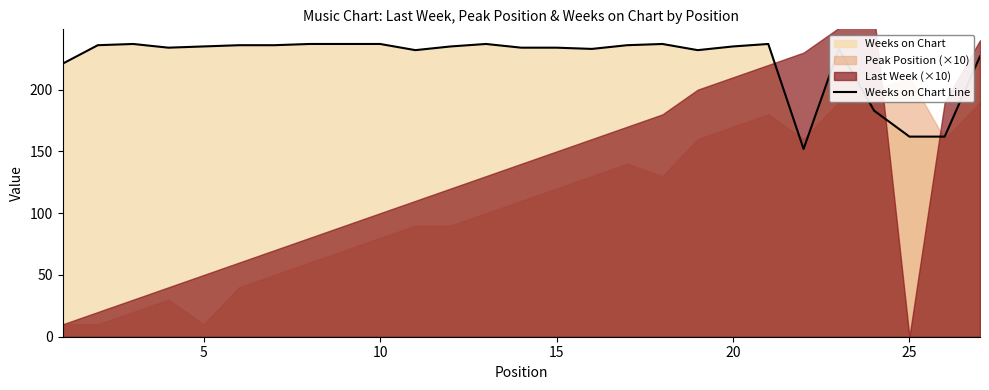

Which has a higher value, 15 or 20?

20